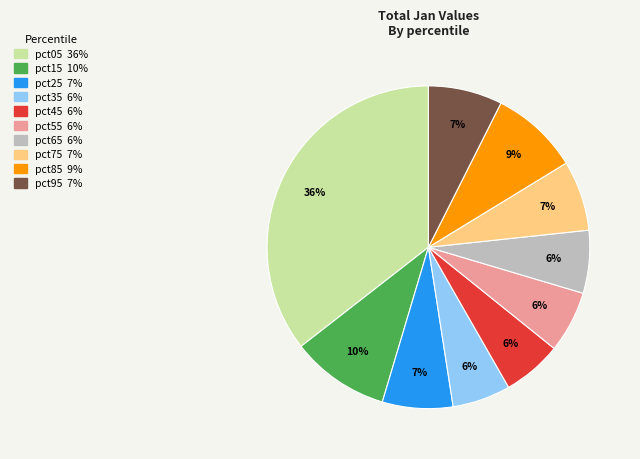

What is the largest slice in the pie chart?

pct05